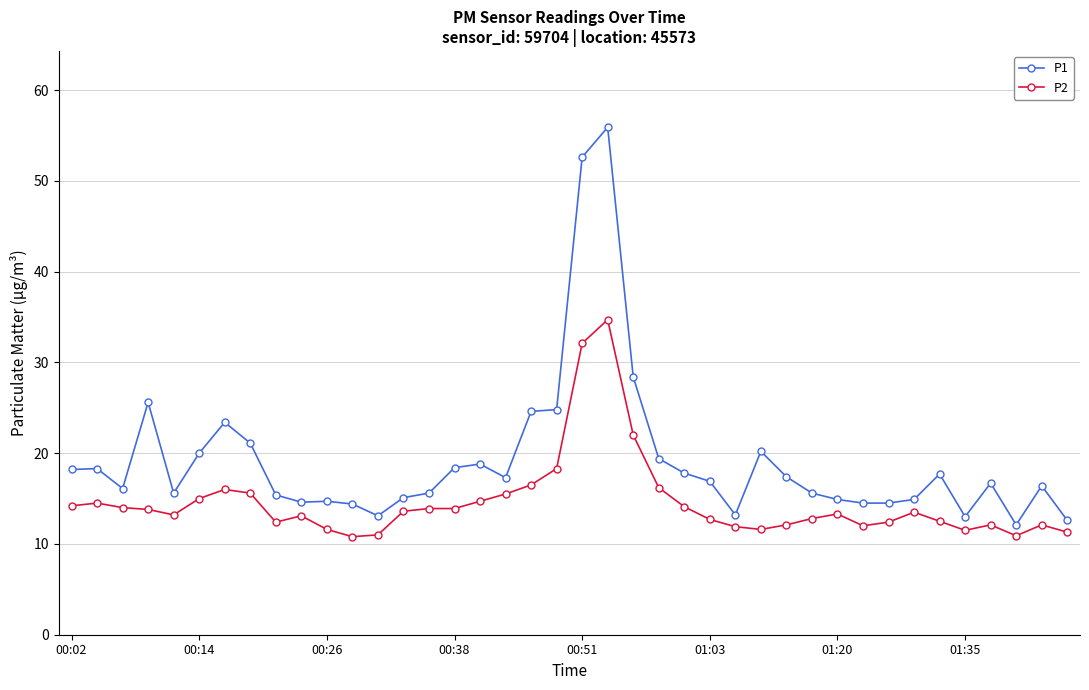

What is the highest value of the P1 series?

55.9